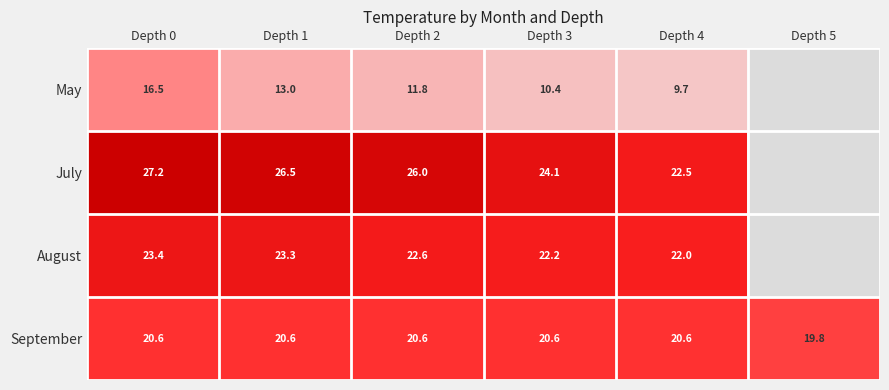

Where does the July series first go above 25?

Depth 0